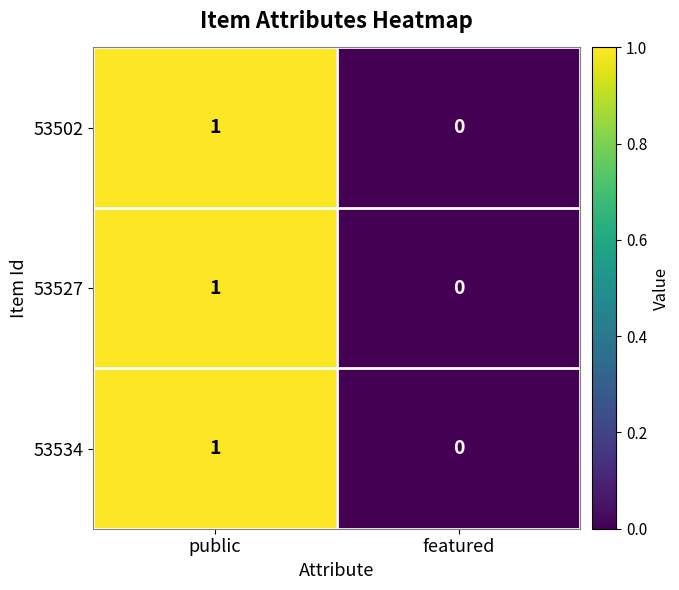

Reading right to left, what are all the values shown in this chart?

53502: 0	1
53527: 0	1
53534: 0	1